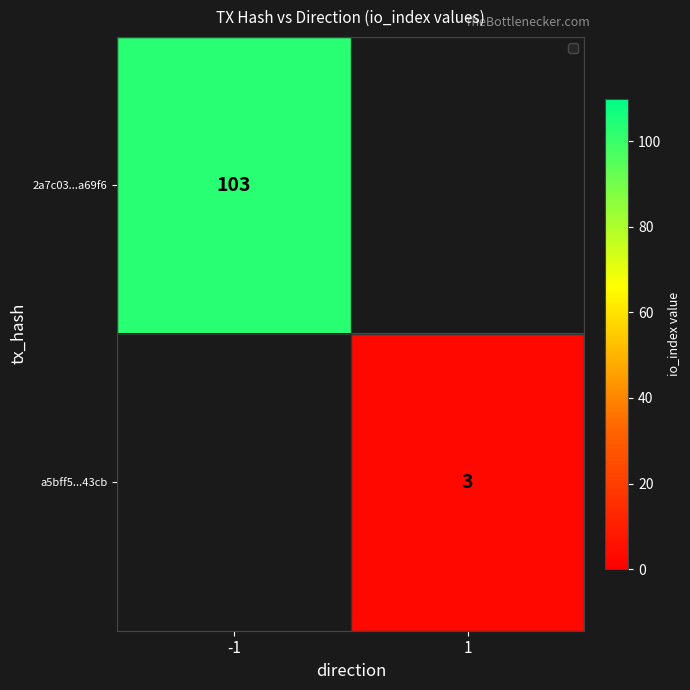

True or false: 2a7c03...a69f6 has a value of 169.4 at -1.

False